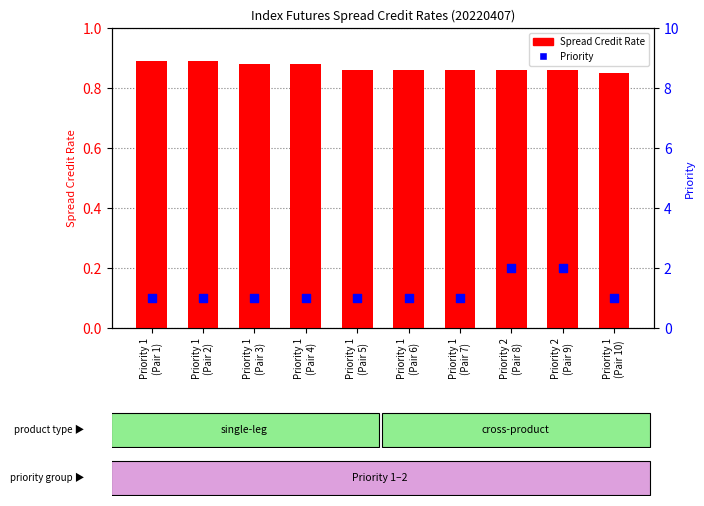

Which series has the largest total across all categories?

Priority